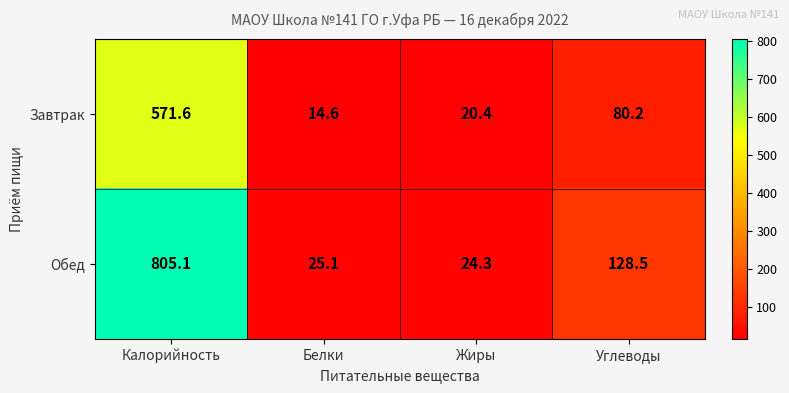

Which series has the largest total across all categories?

Обед